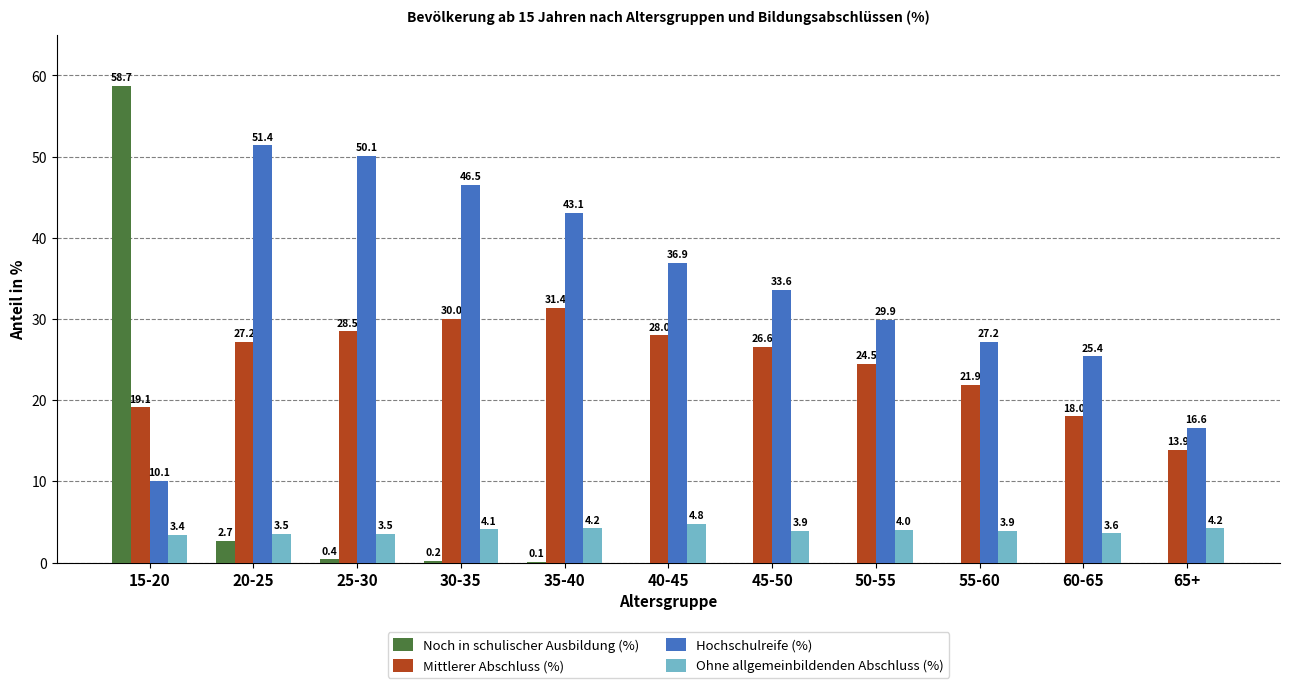

Between 30-35 and 55-60, which series saw the biggest shift?

Hochschulreife (%)